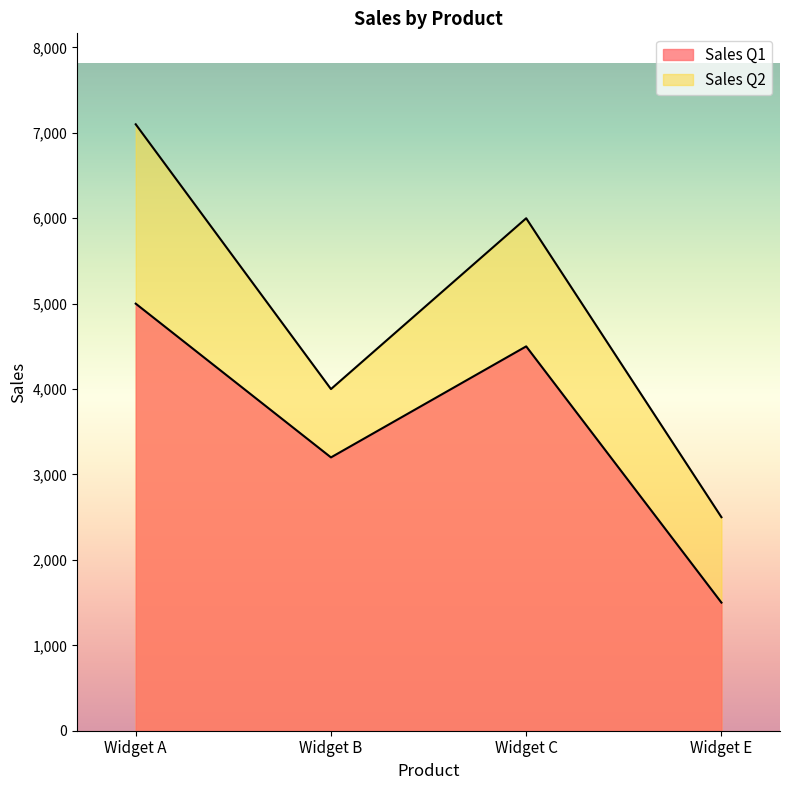

The value of Sales Q2 at Widget C is 6000. True or false?

True